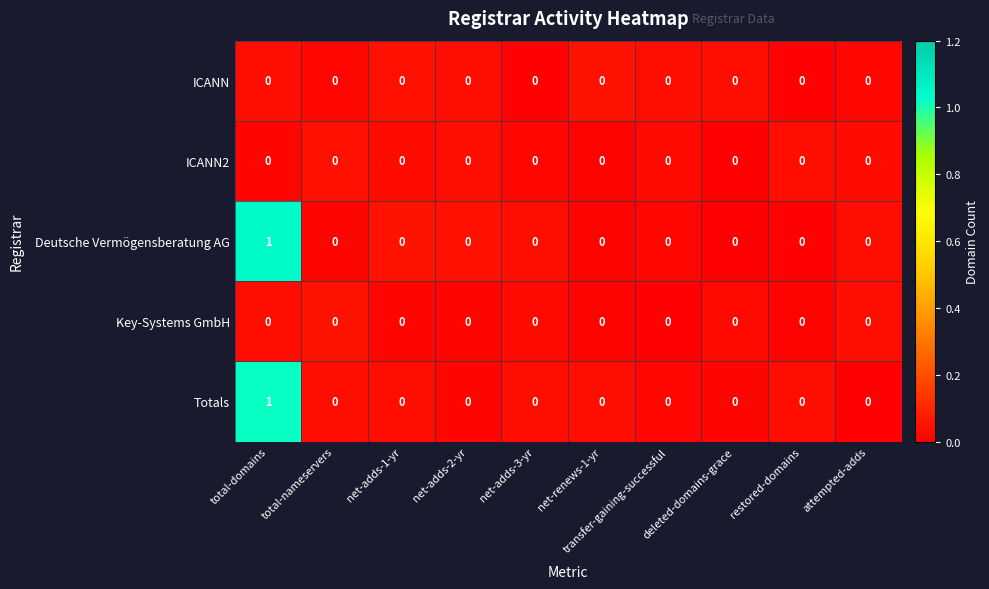

Count the Totals values in the range 0 to 1.

10